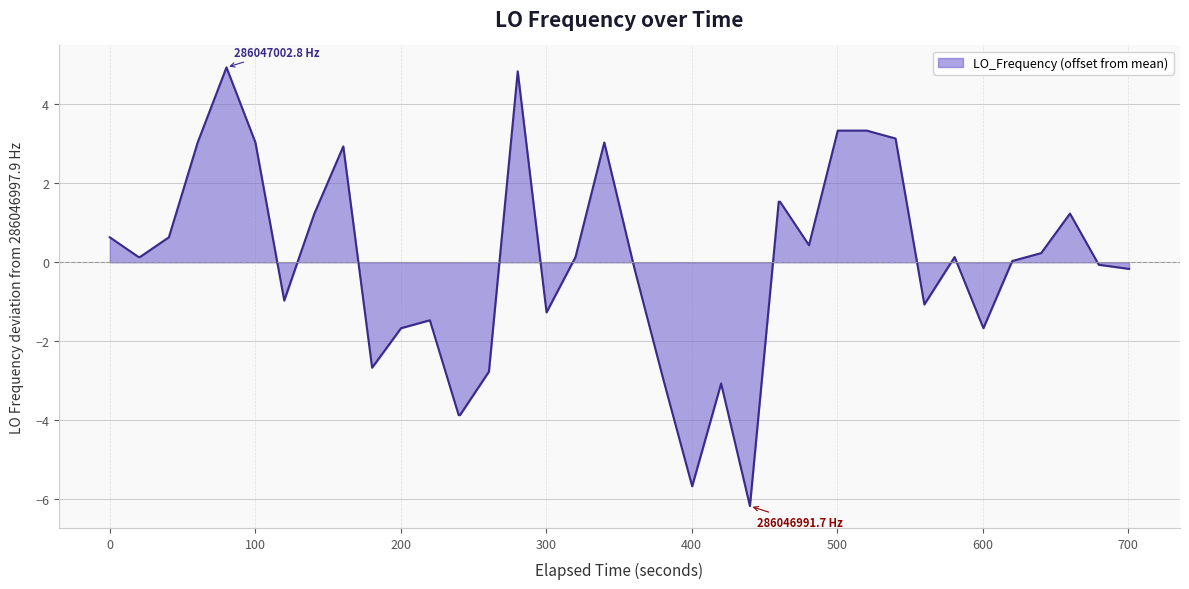

What is the minimum value shown in the chart?

-6.2